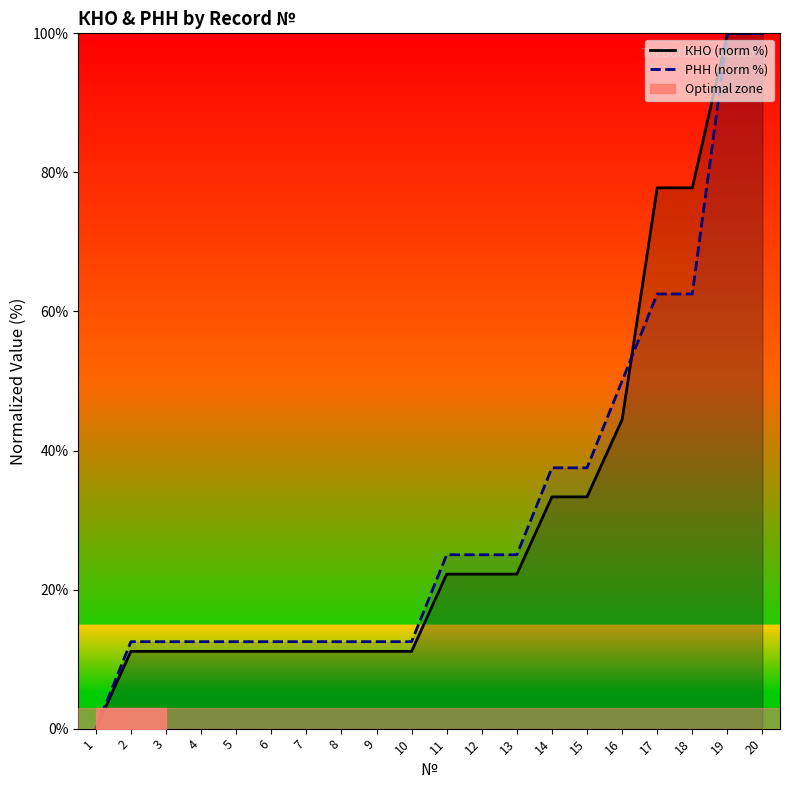

At how many categories does at least one series exceed 11?

19